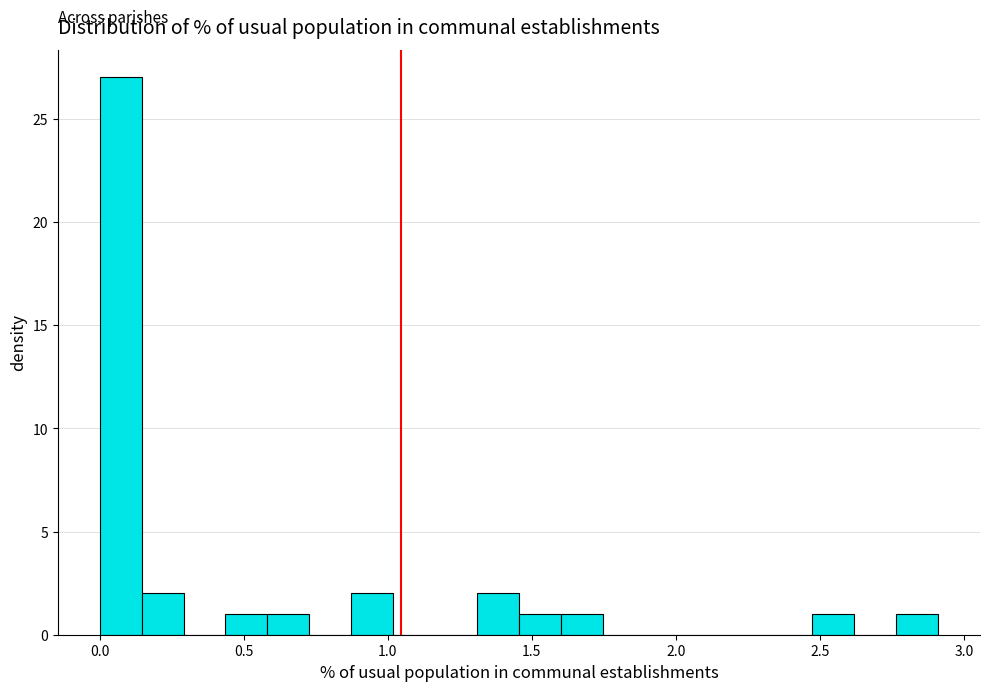

Read against the x-axis, roughly where is the centre of the tallest bar?

0.05